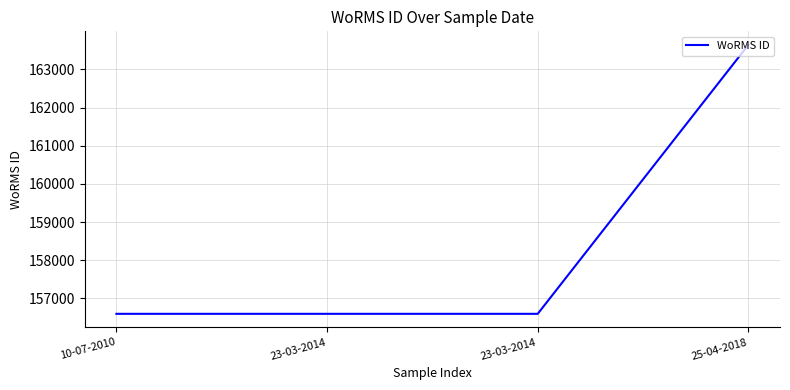

The value at 23-03-2014 is 156598. True or false?

True